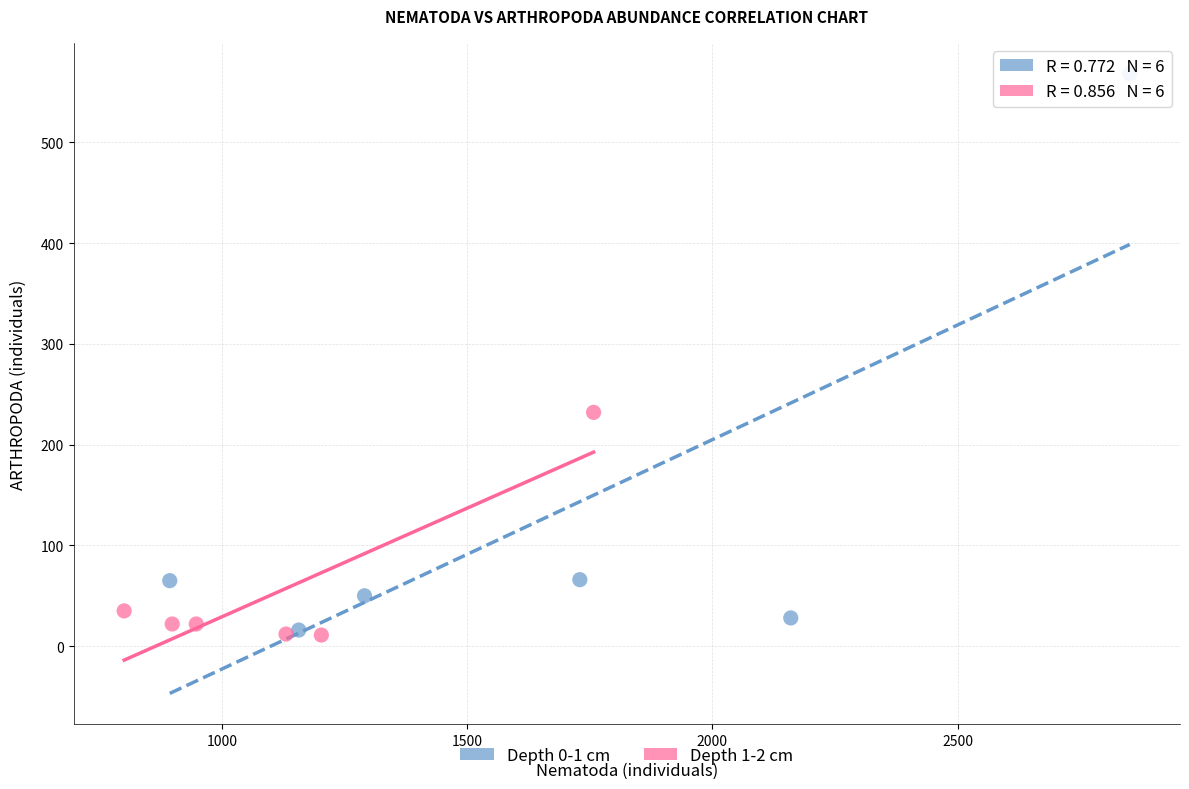

Which series contains the highest Y value?

Depth 0-1 cm